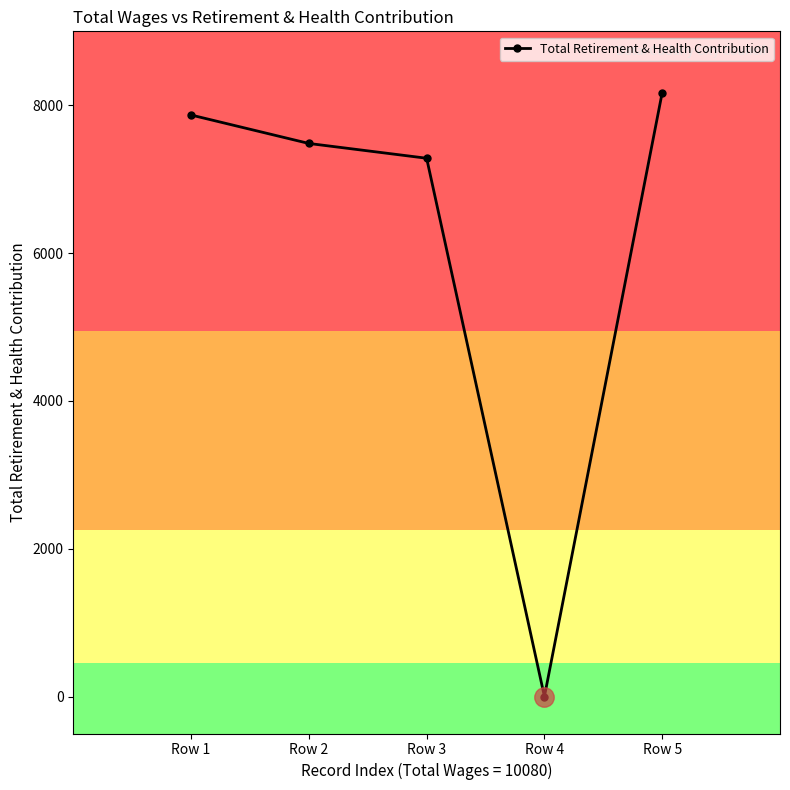

Does the chart have visible grid lines?

No